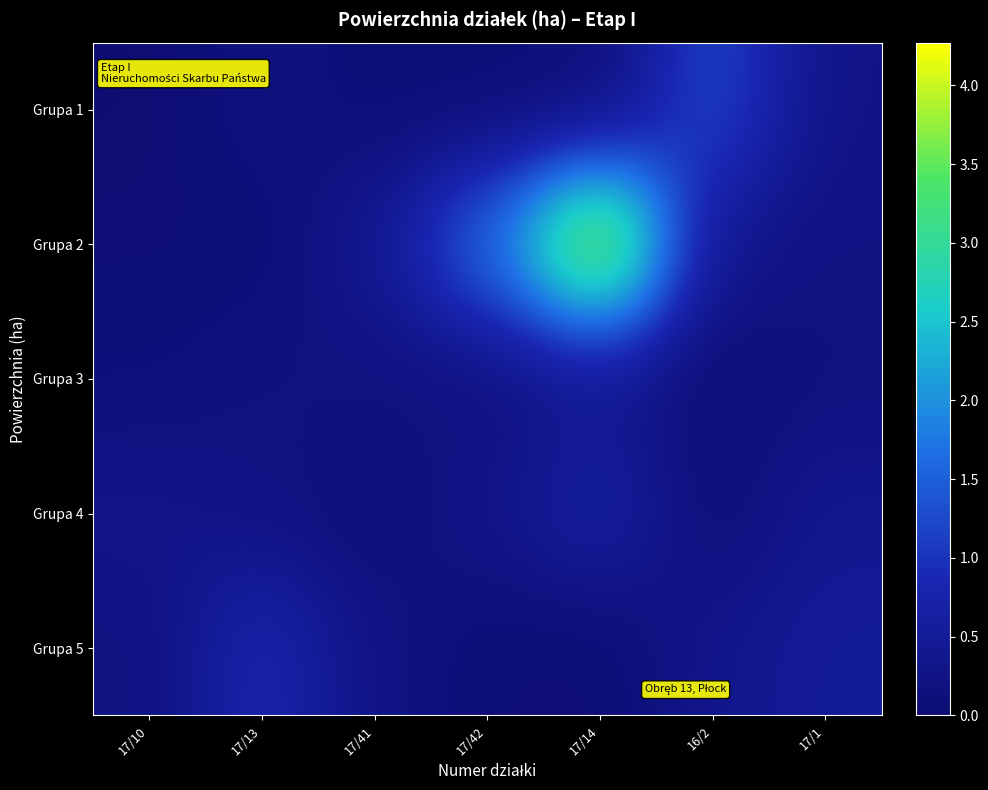

Reading left to right, list all the values displayed in this chart.

Grupa 1: 17/10=0.0	17/13=0.2	17/41=0.1	17/42=0.1	17/14=0.1	16/2=1.3	17/1=0.3
Grupa 2: 17/10=0.0	17/13=0.0	17/41=0.4	17/42=1.7	17/14=4.3	16/2=0.3	17/1=0.2
Grupa 3: 17/10=0.1	17/13=0.2	17/41=0.2	17/42=0.1	17/14=0.3	16/2=0.0	17/1=0.2
Grupa 4: 17/10=0.3	17/13=0.2	17/41=0.1	17/42=0.3	17/14=0.7	16/2=0.1	17/1=0.4
Grupa 5: 17/10=0.2	17/13=0.8	17/41=0.2	17/42=0.0	17/14=0.0	16/2=0.3	17/1=0.5